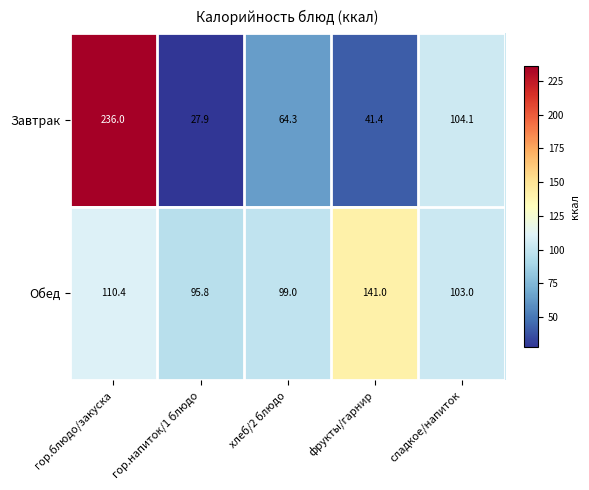

At гор.блюдо/закуска, list the series in order from largest to smallest.

Завтрак, Обед